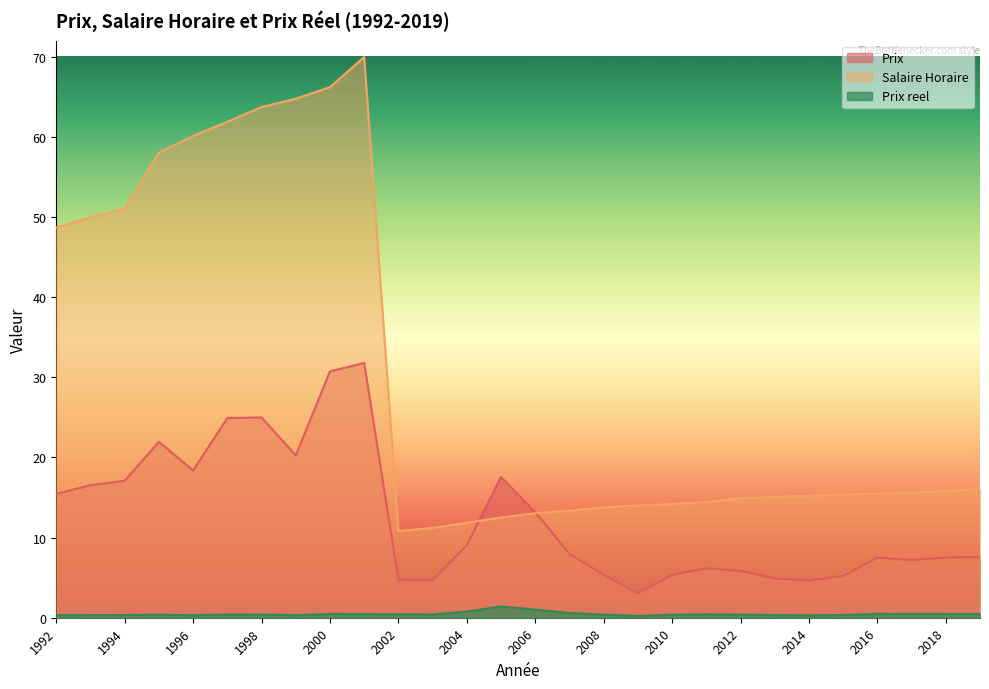

Reading right to left, list all the values displayed in this chart.

Prix: 7.6	7.5	7.2	7.5	5.2	4.6	4.9	5.8	6.2	5.3	3.0	5.3	8.0	13.2	17.6	9.1	4.7	4.7	31.8	30.7	20.2	25.0	24.9	18.4	21.9	17.1	16.5	15.4
Salaire Horaire: 16.1	15.8	15.6	15.5	15.4	15.2	15.1	14.9	14.4	14.2	14.0	13.8	13.3	13.0	12.5	11.8	11.2	10.8	70.0	66.2	64.8	63.7	61.9	60.1	58.0	51.0	49.9	48.7
Prix reel: 0.5	0.5	0.5	0.5	0.3	0.3	0.3	0.4	0.4	0.4	0.2	0.4	0.6	1.0	1.4	0.8	0.4	0.4	0.5	0.5	0.3	0.4	0.4	0.3	0.4	0.3	0.3	0.3